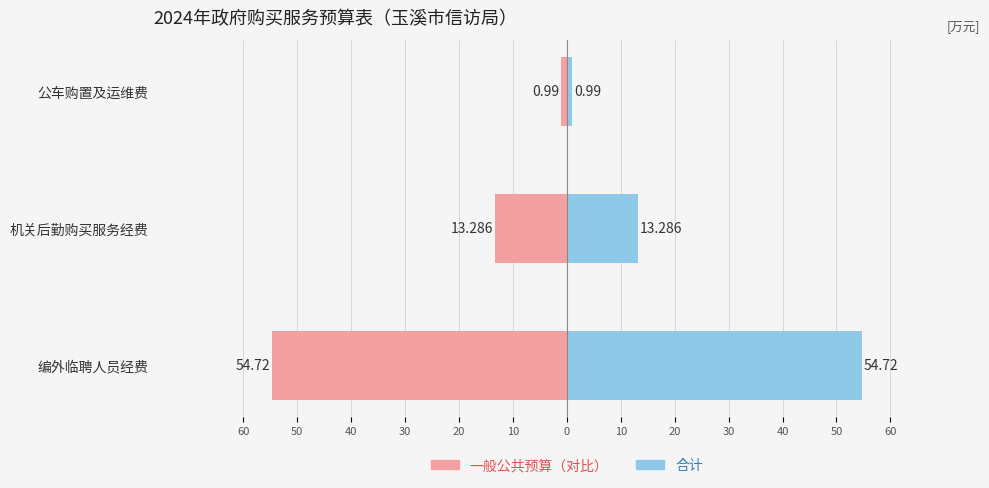

Is the value of 一般公共预算（左） at 公车购置及运维费 greater than the value of 合计（右） at 编外临聘人员经费?

No